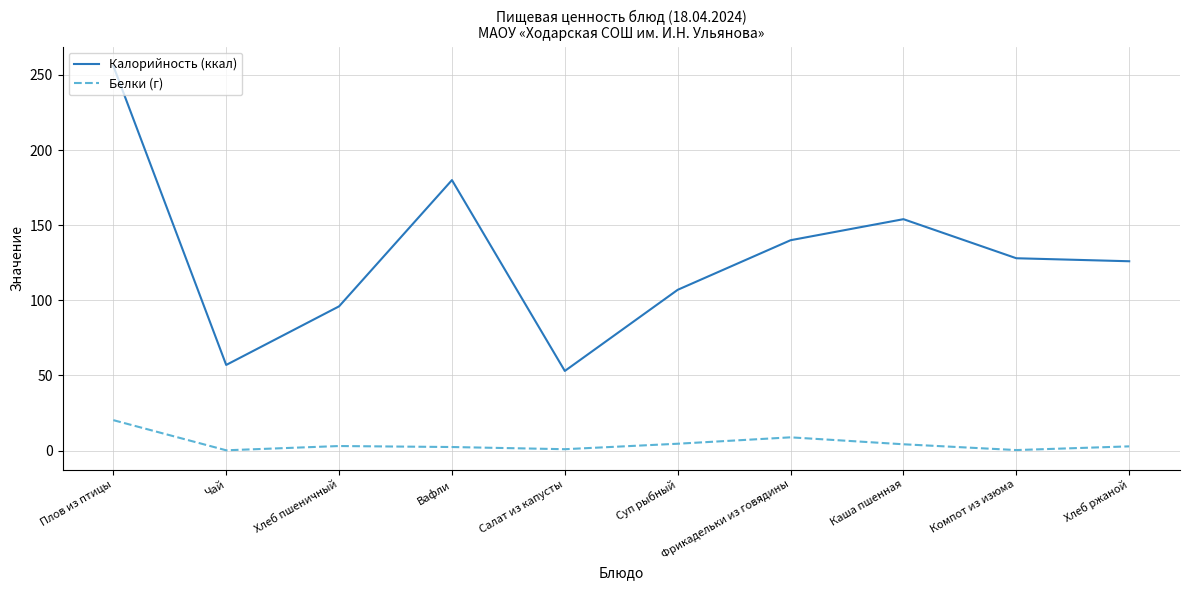

What is the sum of all Белки (г) values?

47.6